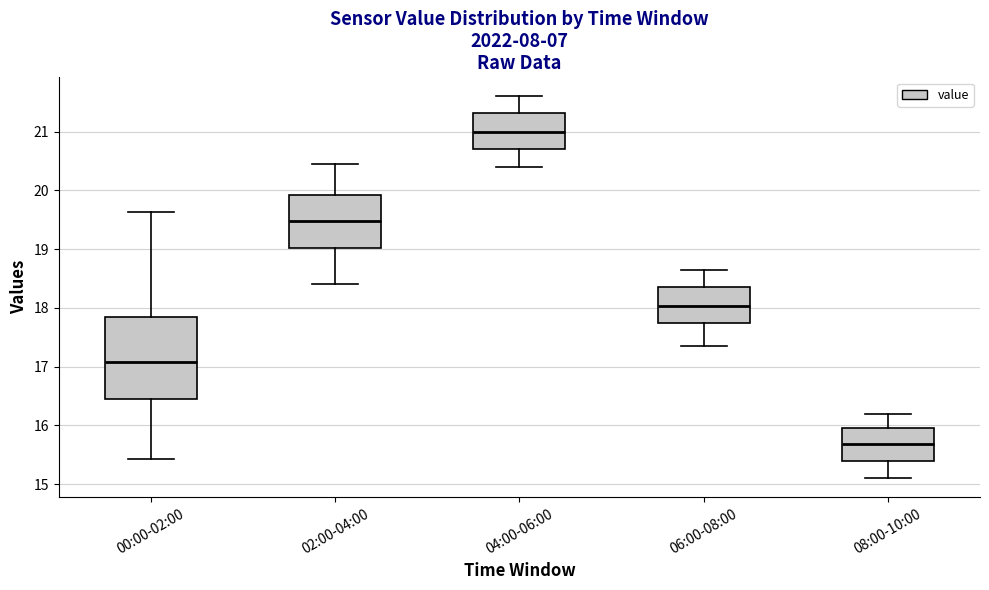

Where does the lower whisker of the box for 08:00-10:00 end on the y-axis? The values are not printed on the chart, so give them approximately, as read against the axis.

15.1